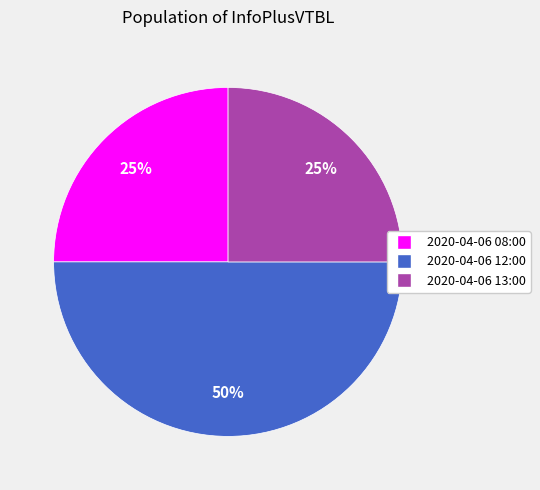

To the nearest percent, what percentage of the pie is 2020-04-06 08:00?

25%